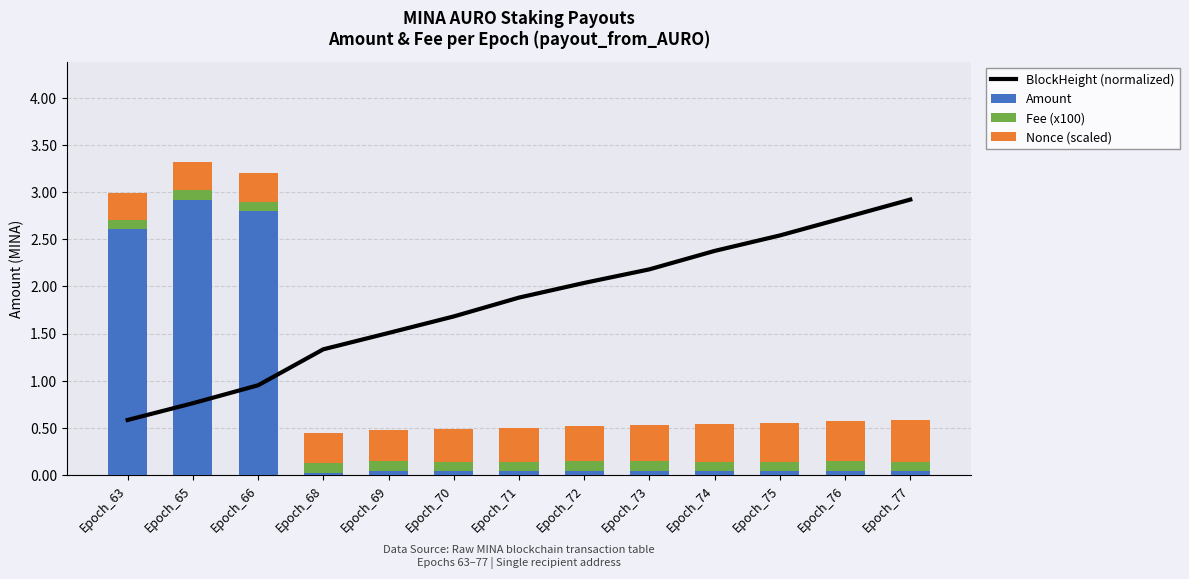

Is the value of Amount at Epoch_72 greater than the value of Nonce (scaled) at Epoch_65?

No